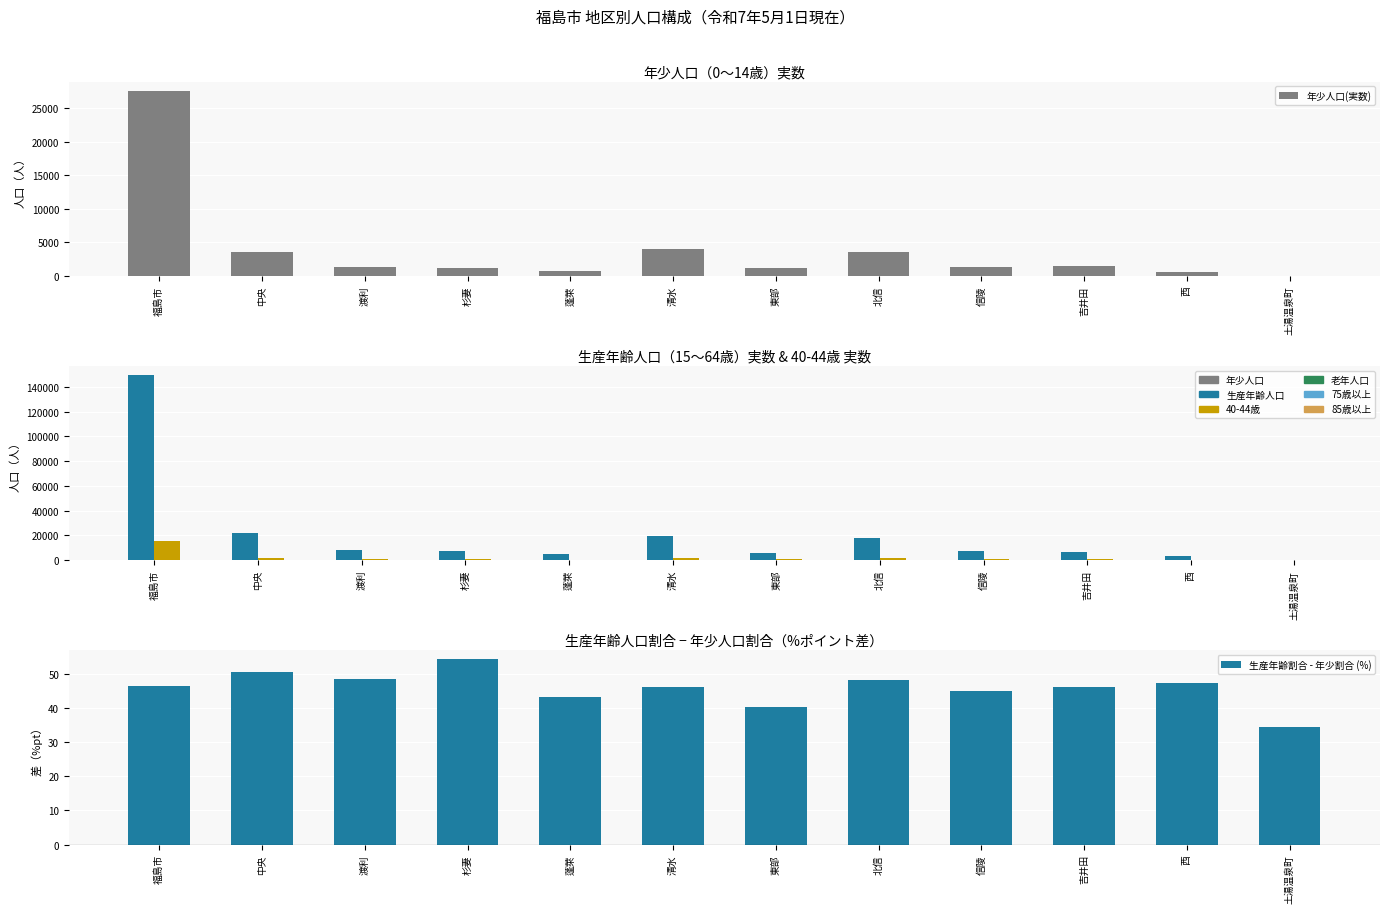

What is the difference between the 生産年齢割合 - 年少割合 (%) values at 土湯温泉町 and 信陵?

10.4